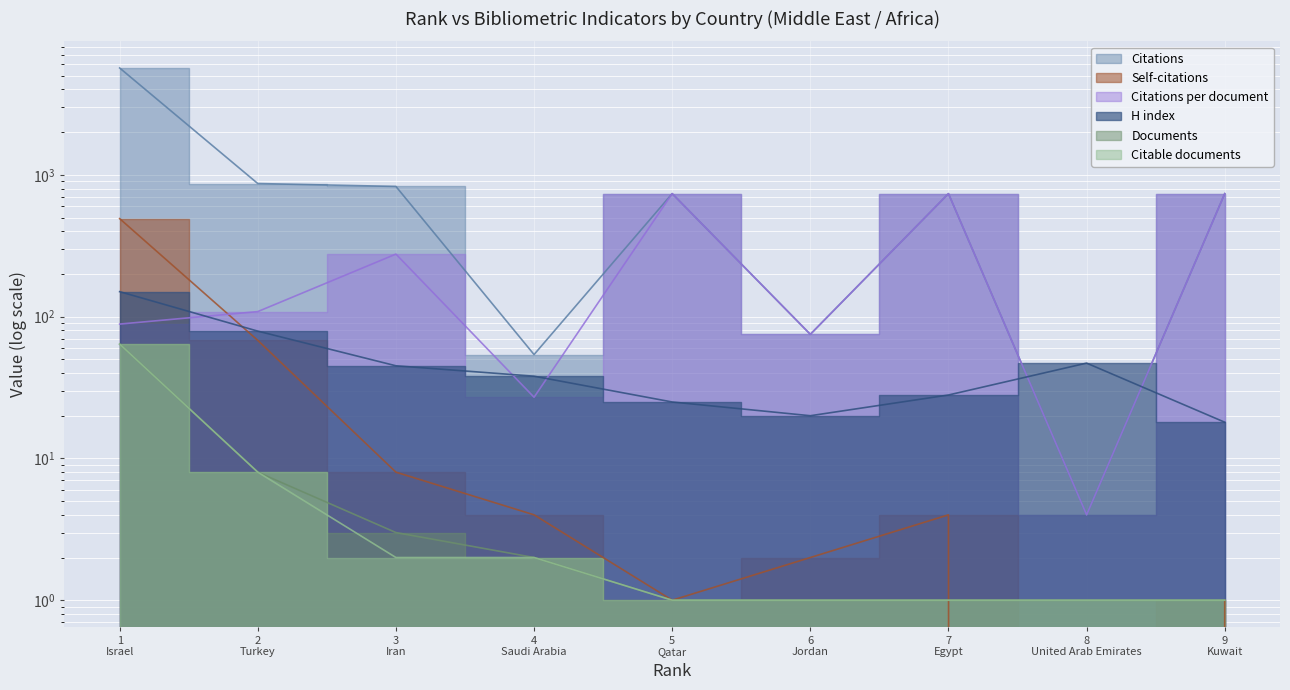

What are all the series names shown in the legend?

H index, Citations, Self-citations, Citations per document, Documents, Citable documents